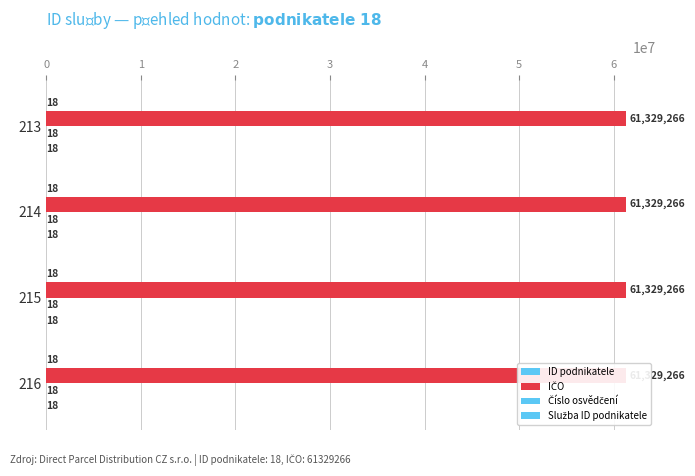

How many bars are there in each group?

4